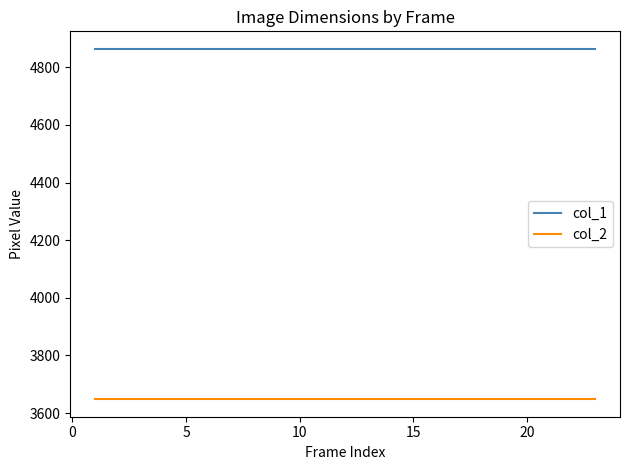

Which series has the largest total across all categories?

col_1